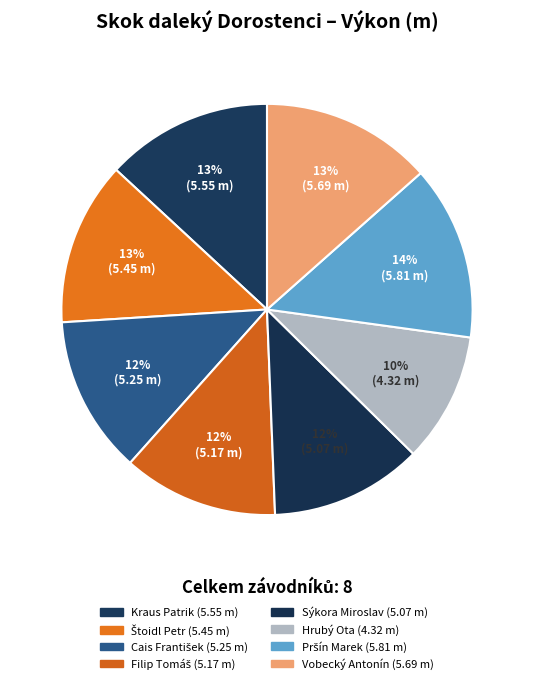

Approximately how many times larger is the value at Sýkora Miroslav compared to Filip Tomáš?

1.0